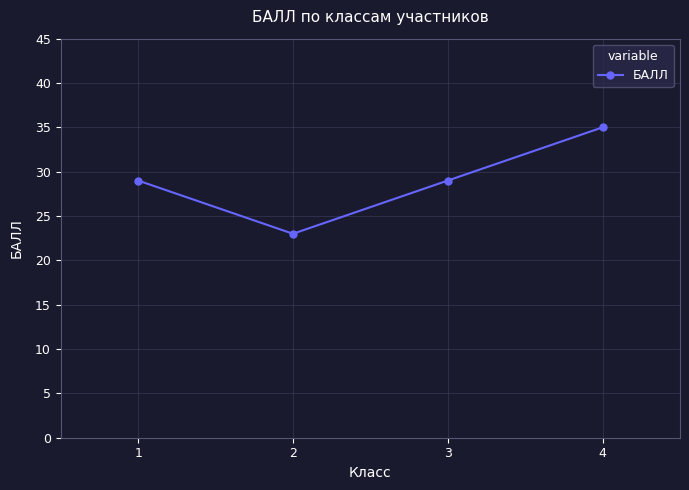

What is the change in value from 4 to 3?

-6